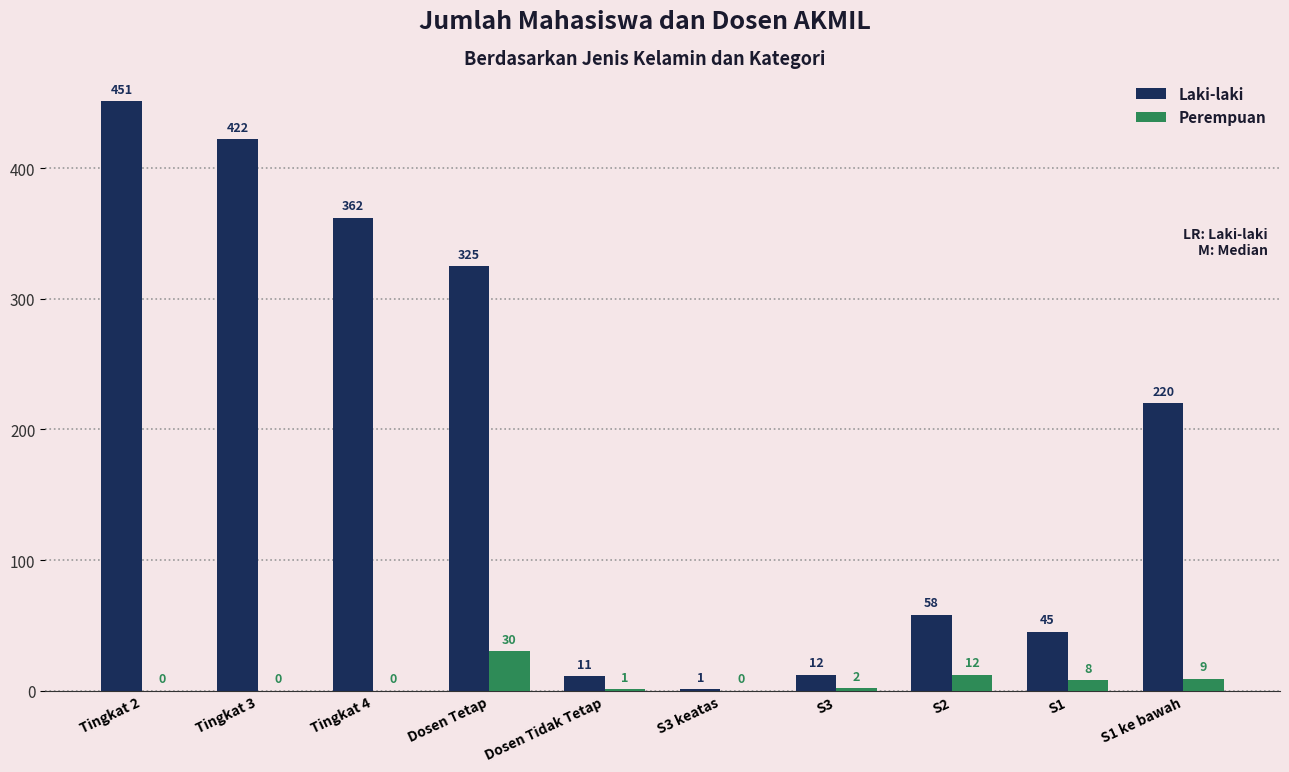

Does the chart contain stacked bars?

No